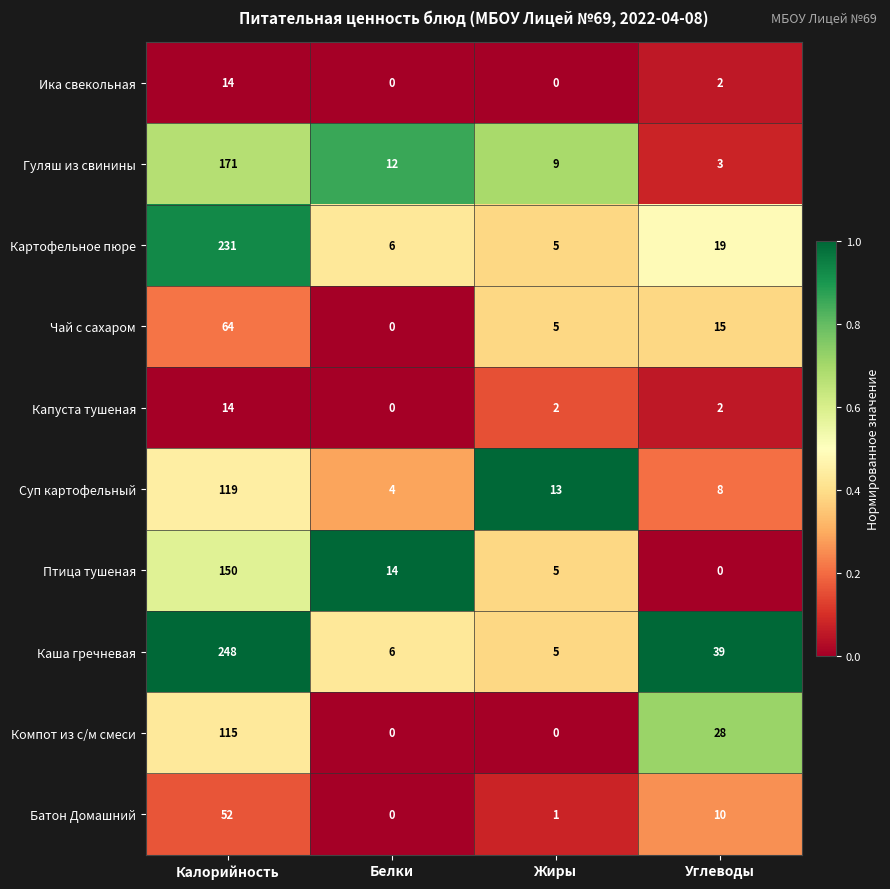

Which series changed the most between Калорийность and Углеводы?

Картофельное пюре